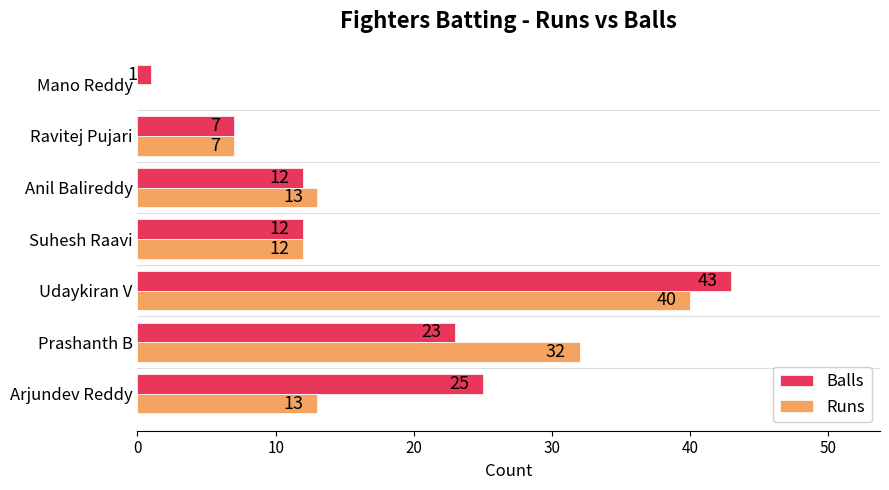

How many values in Runs are above zero?

6